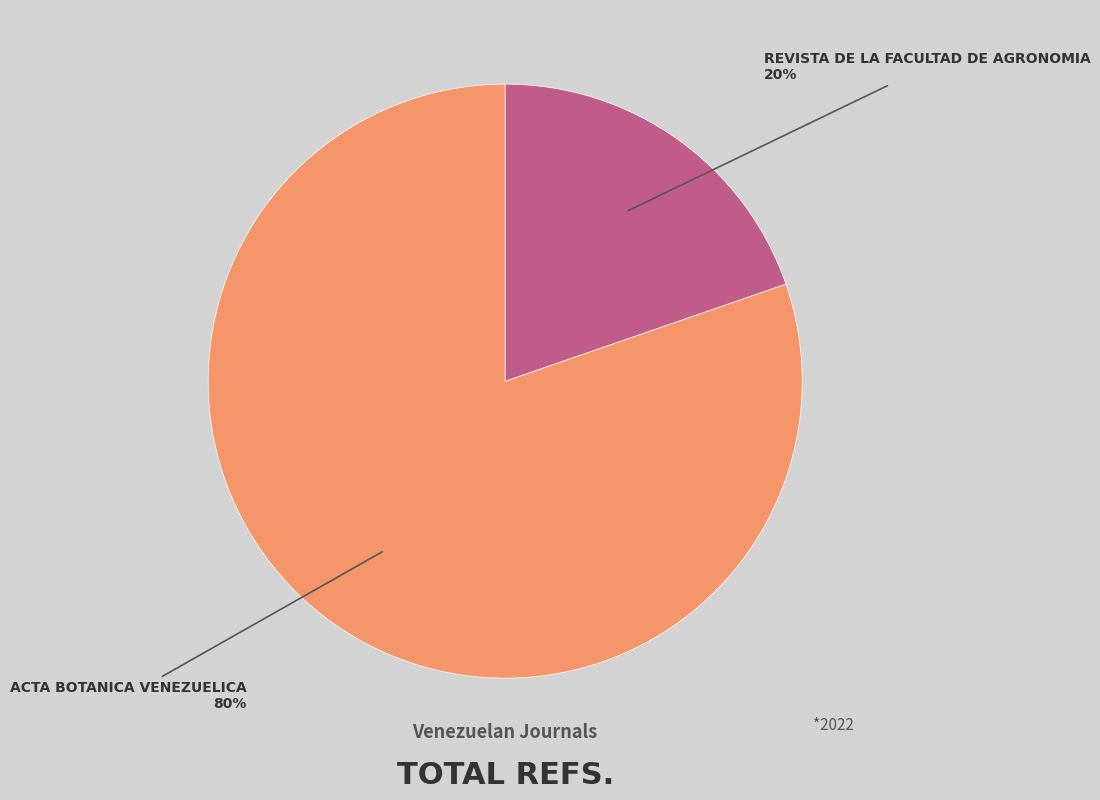

Count the number of slices in the pie.

2